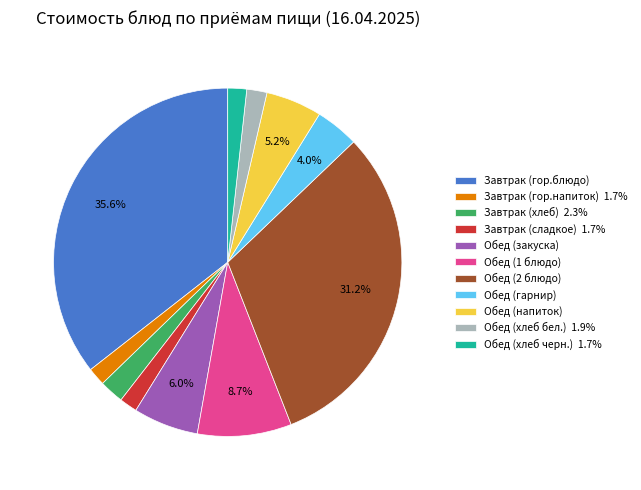

Which category has the biggest portion of the pie?

Завтрак (гор.блюдо)